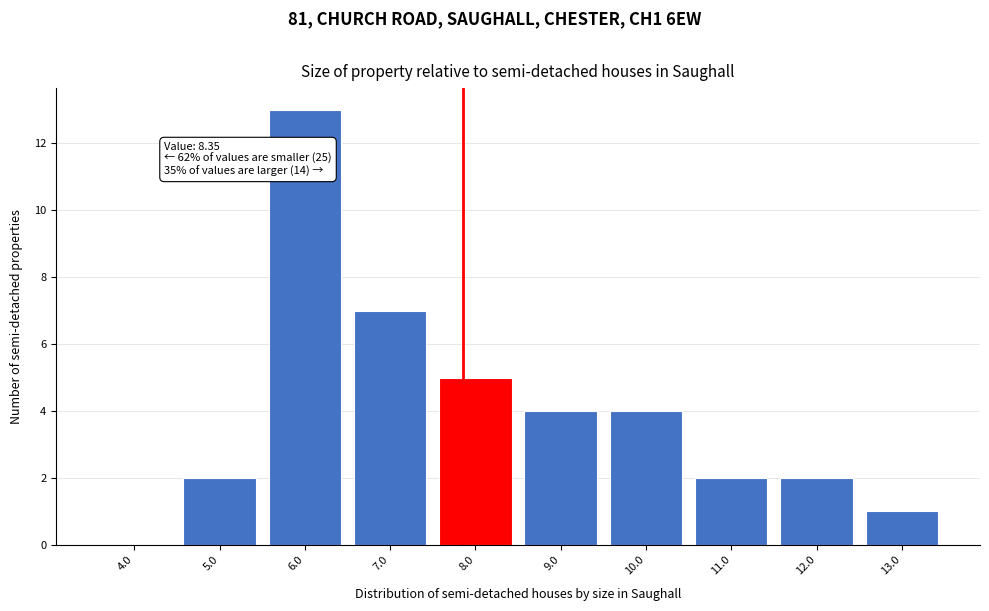

Reading left to right, extract all data points from this chart.

4.0=0	5.0=2	6.0=13	7.0=7	8.0=5	9.0=4	10.0=4	11.0=2	12.0=2	13.0=1